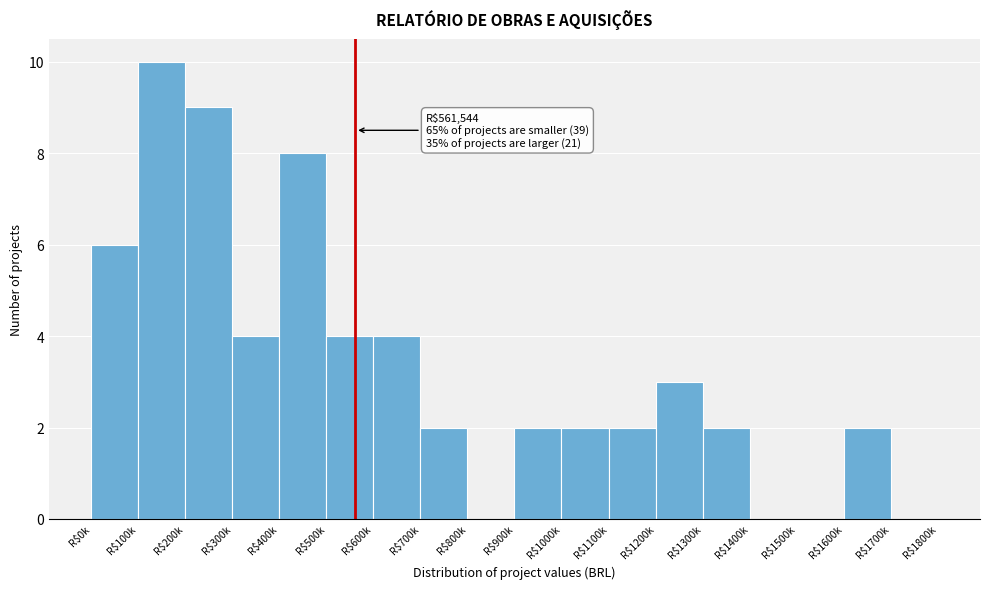

What is the maximum value shown in the chart?

10